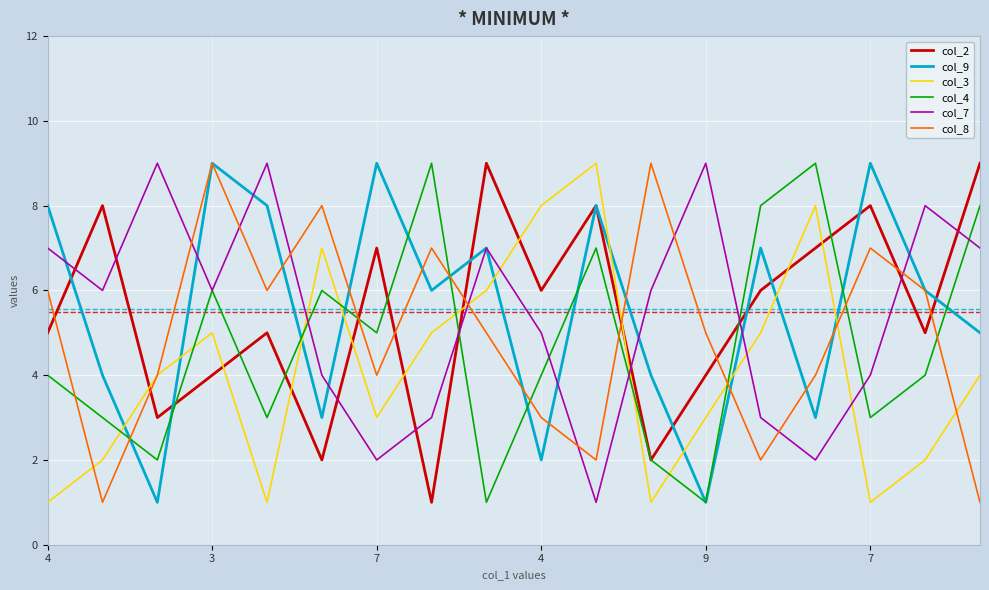

How many interior local peaks does the col_8 series have?

5